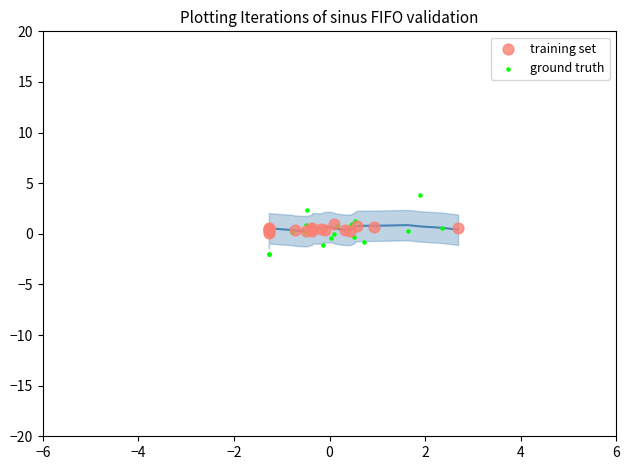

Which series reaches the maximum Y coordinate?

ground truth